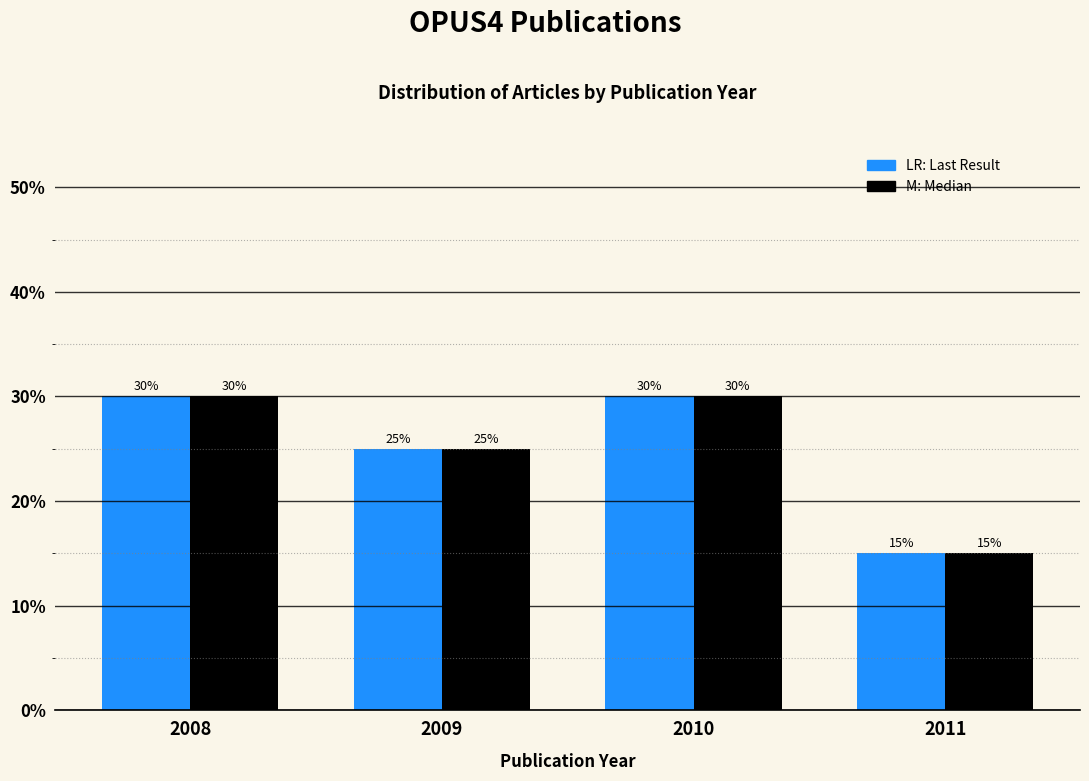

What is the total value across all series at 2009?

50